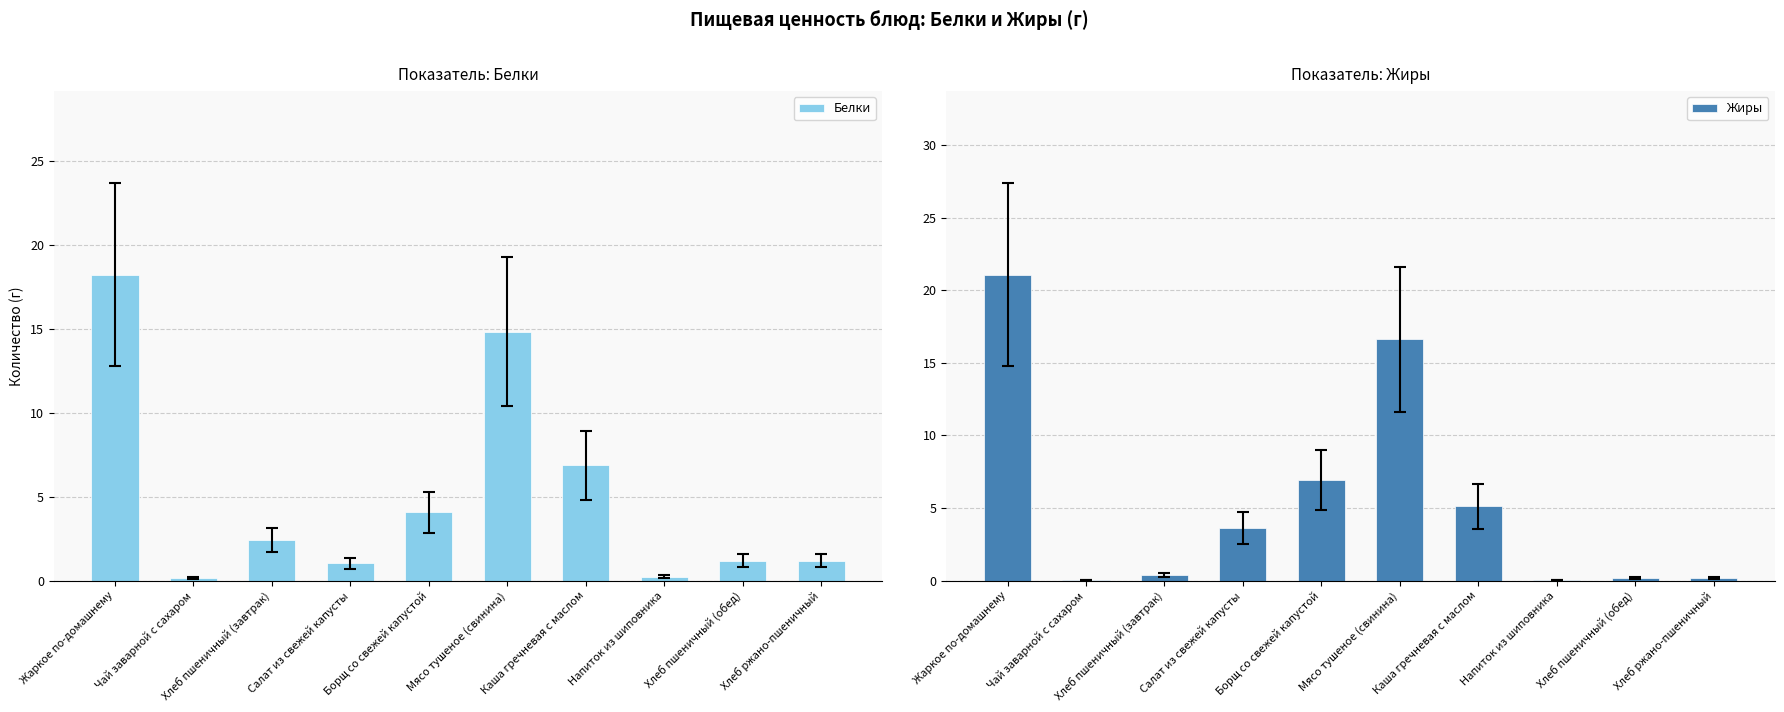

At which label does Белки first exceed 2?

Жаркое по-домашнему